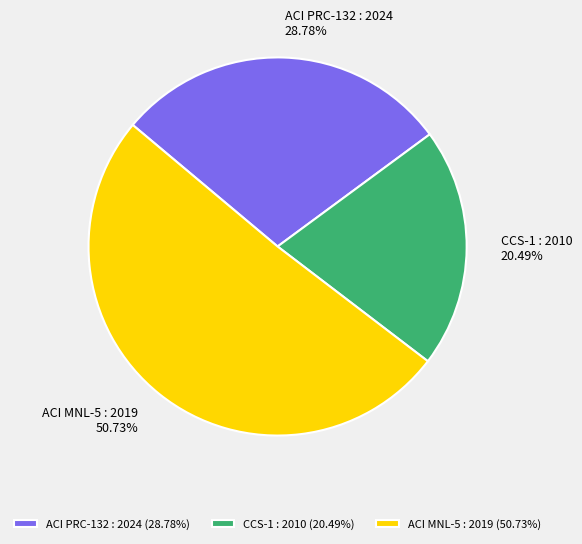

Does any single category account for the majority?

Yes